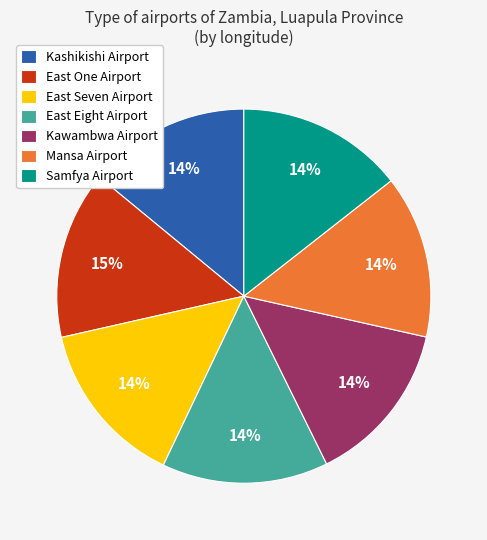

True or false: Mansa Airport accounts for 14% of the total.

True